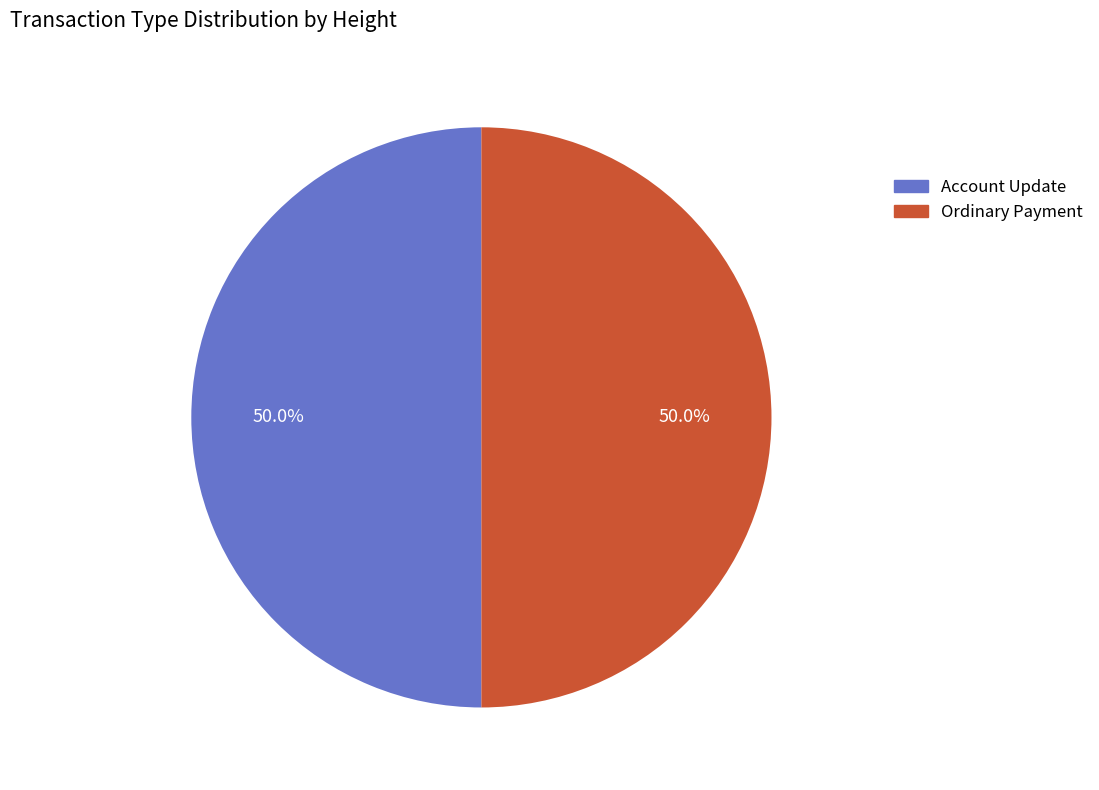

To the nearest percent, what is the average slice percentage?

50%